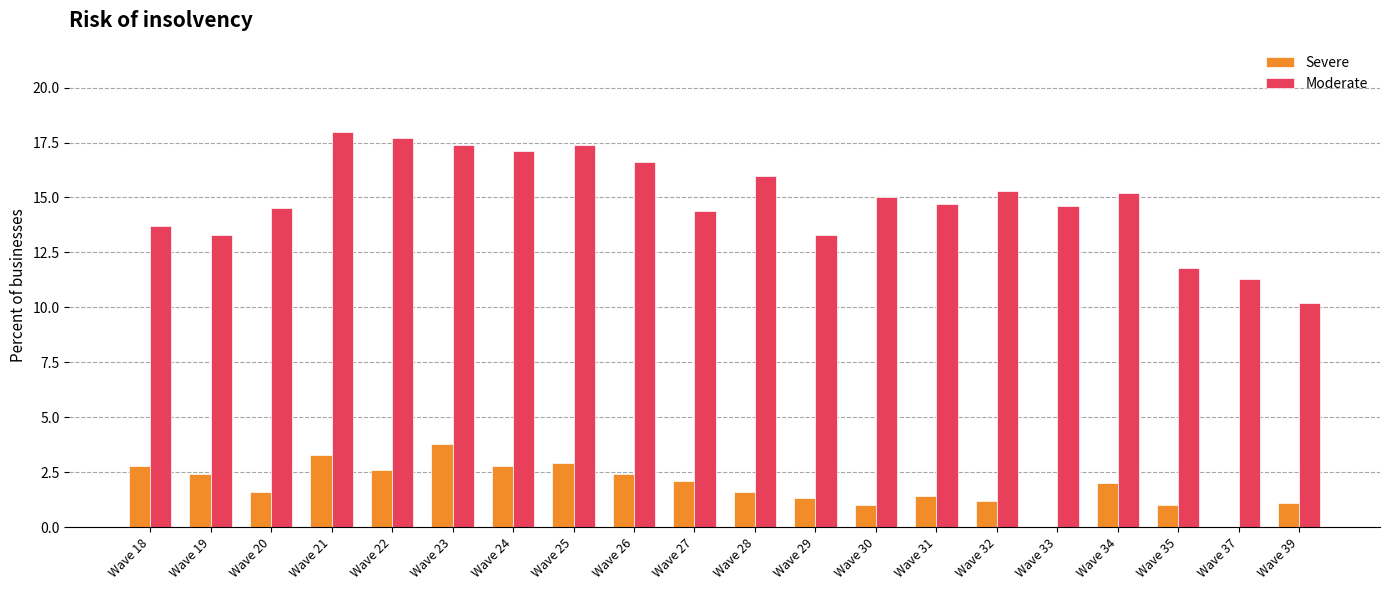

The value of Severe at Wave 25 is 2.9. True or false?

True